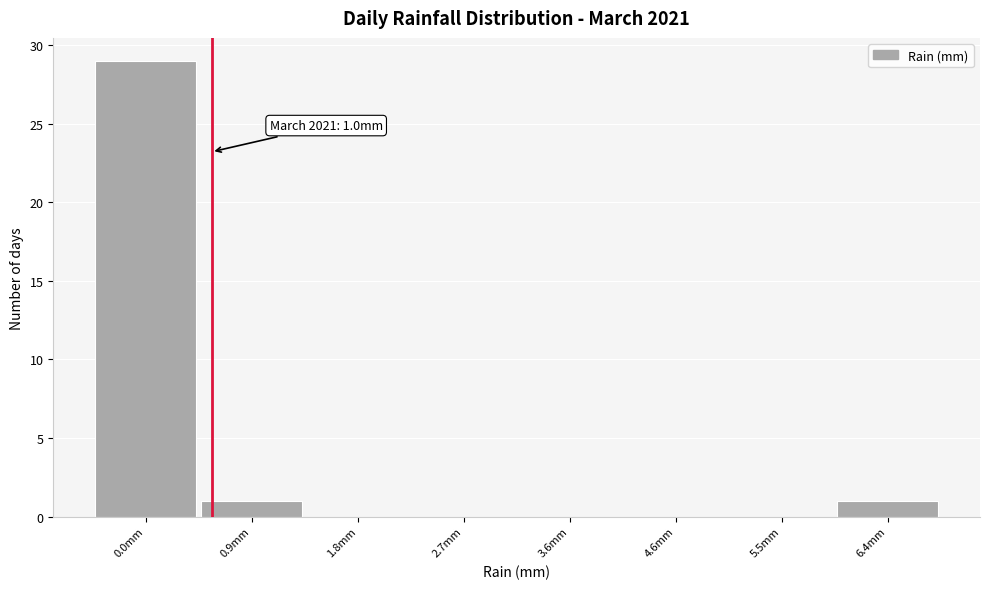

At which category does the chart reach its peak across all series?

0.0mm